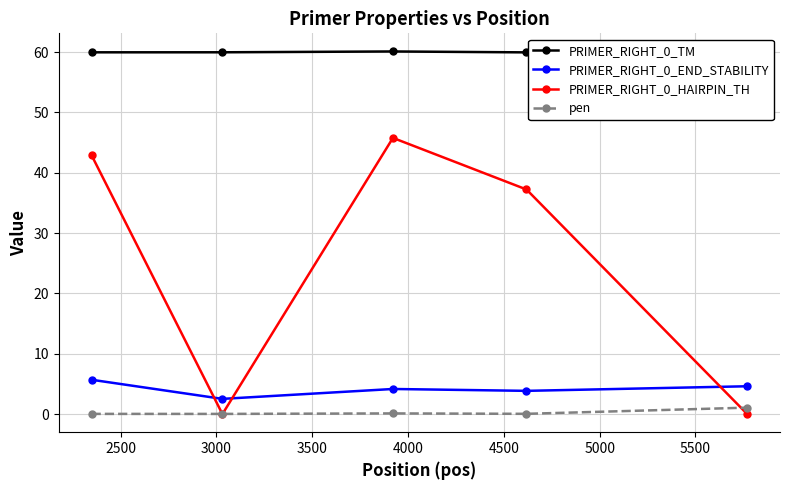

True or false: PRIMER_RIGHT_0_TM has more than 0 points higher than both neighbors.

True